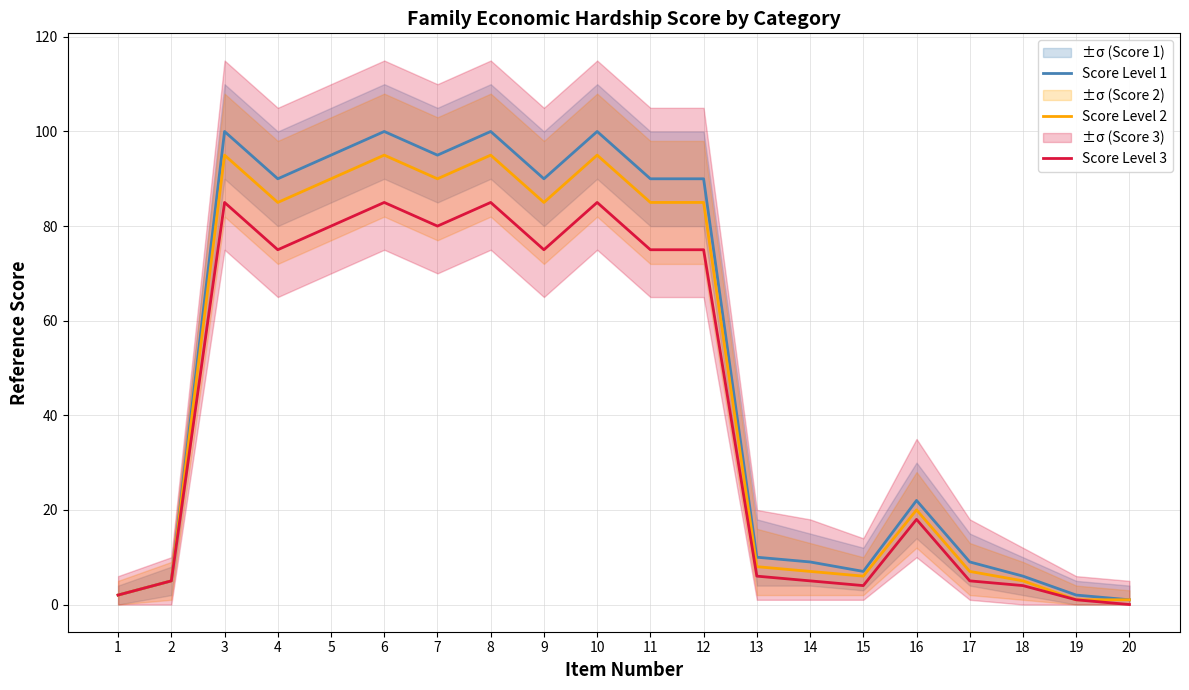

Which category has the lowest value in the Score Level 1 series?

20